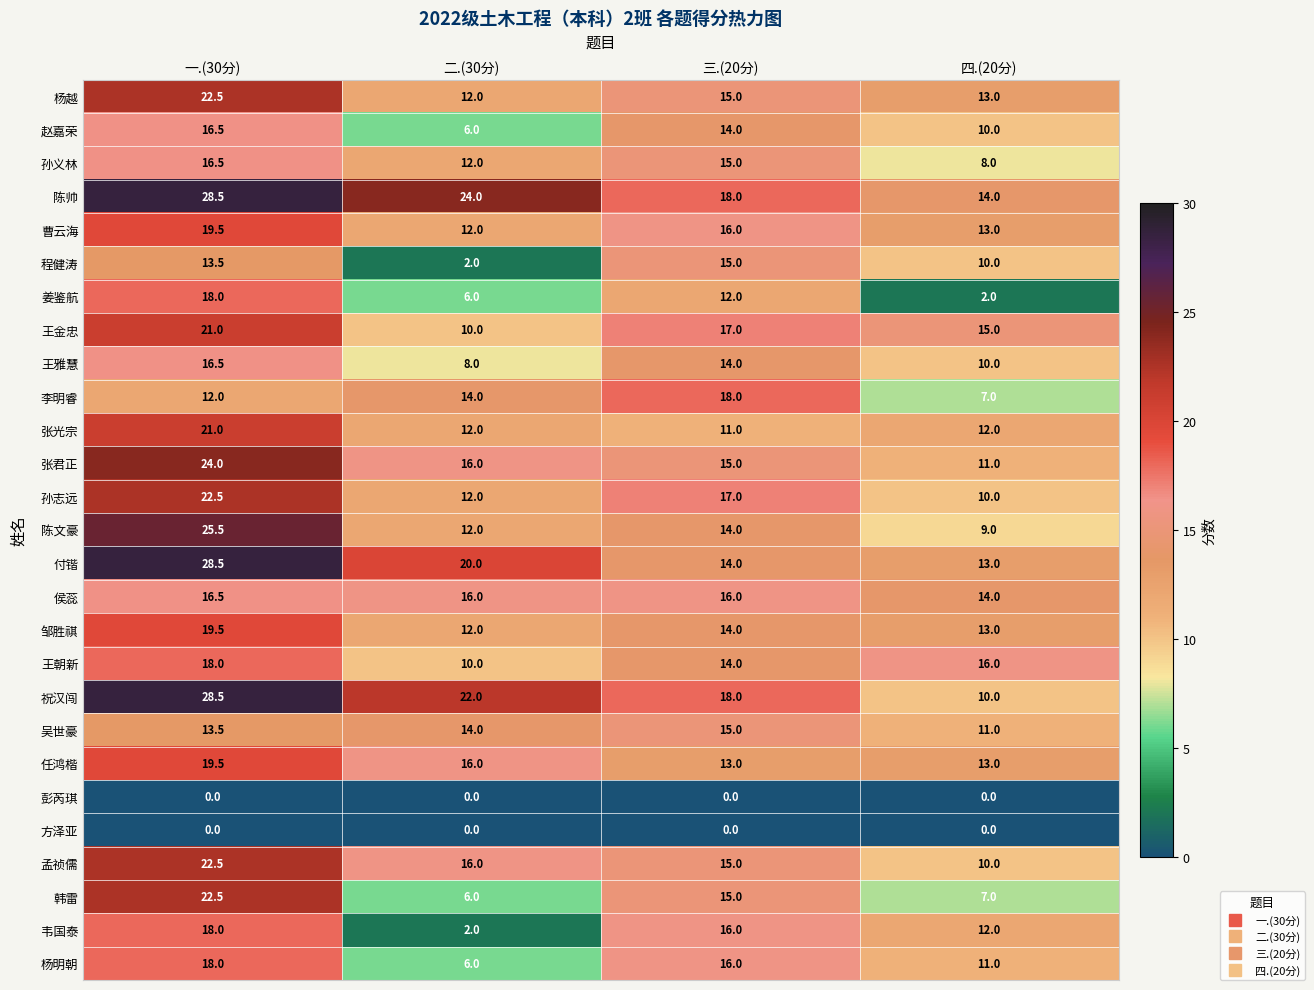

Count the number of data series in this chart.

27